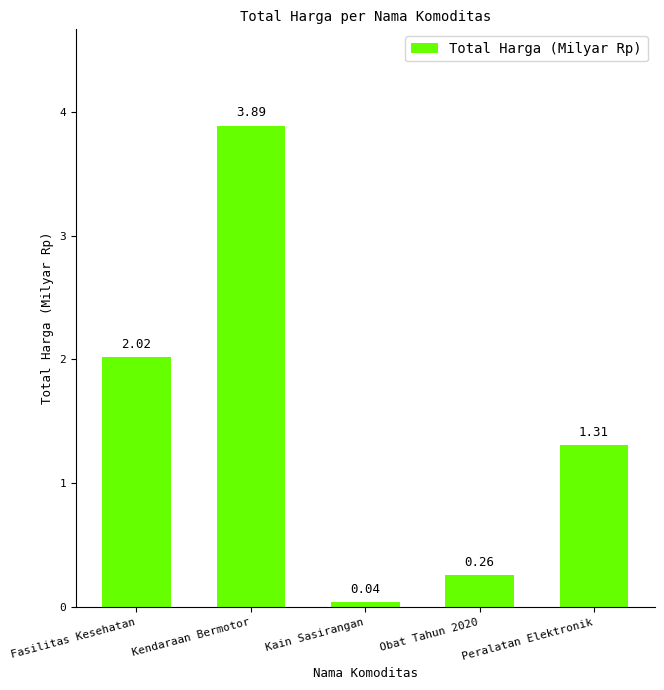

Between Kain Sasirangan and Kendaraan Bermotor, which is larger?

Kendaraan Bermotor